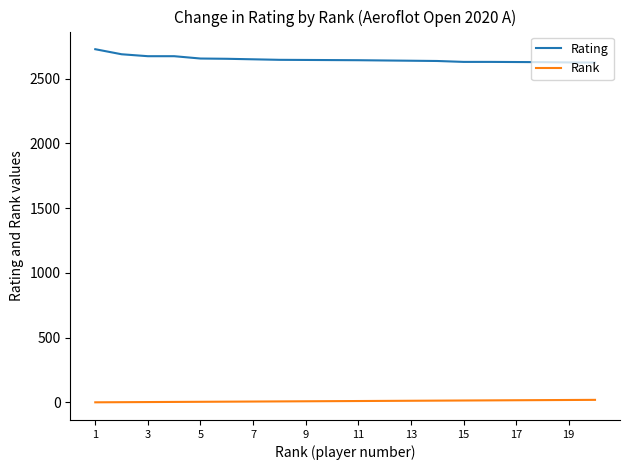

What is the greatest value displayed?

2728